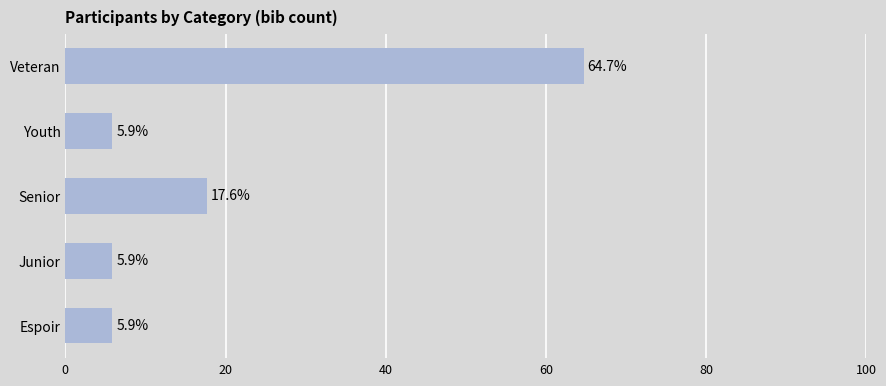

What is the approximate value at Espoir?

5.9